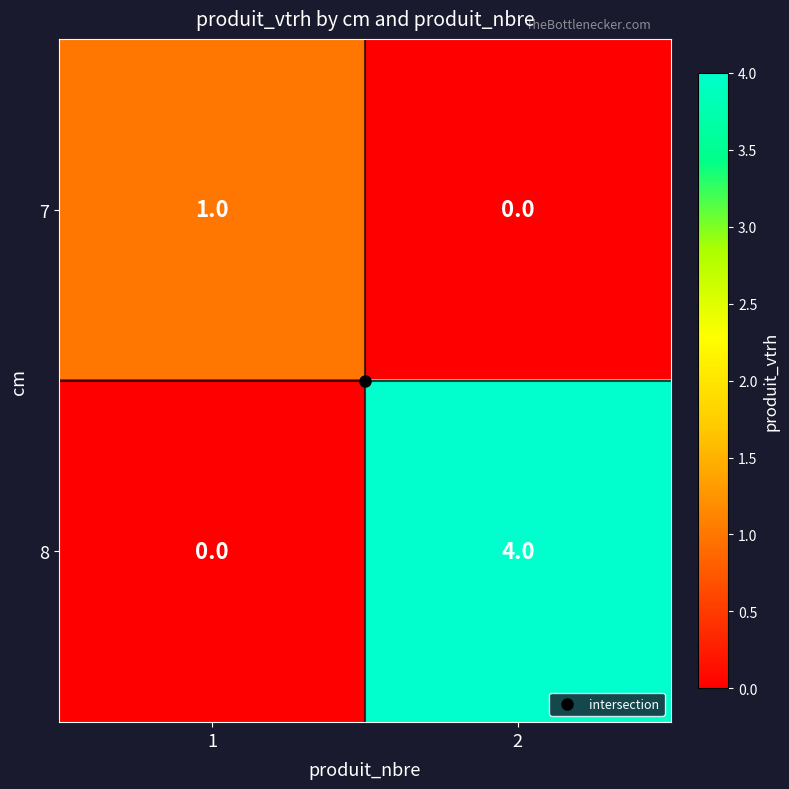

What is the greatest value displayed?

4